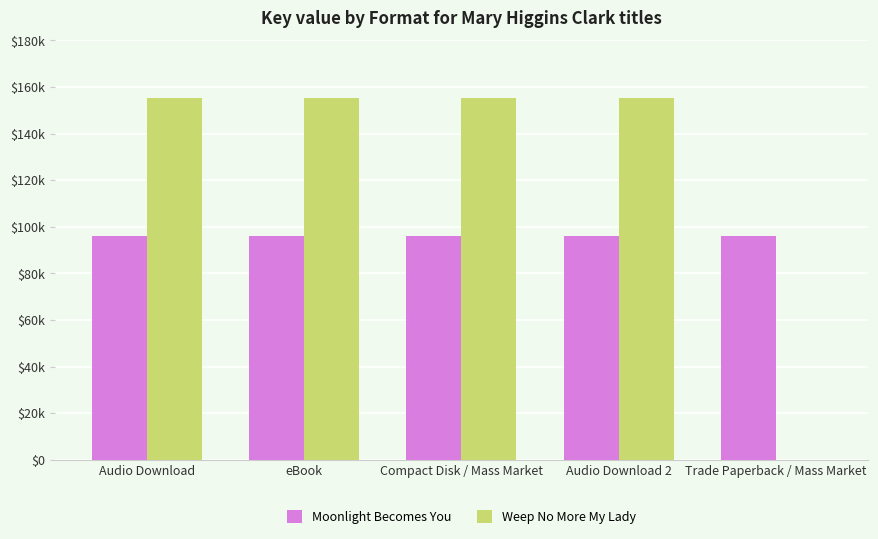

List the series in order of their peak value, highest first.

Weep No More My Lady, Moonlight Becomes You